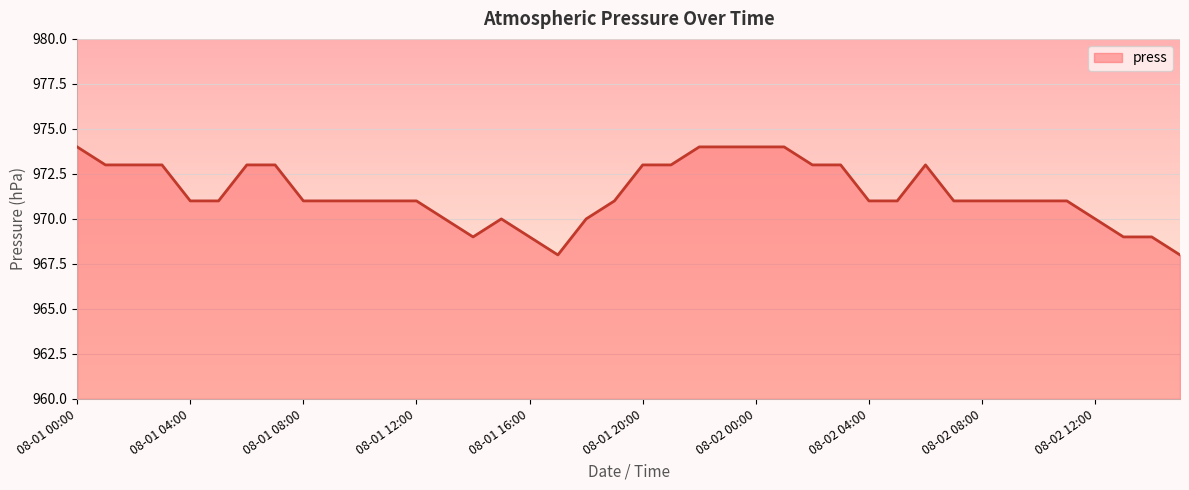

What is the maximum value shown in the chart?

974